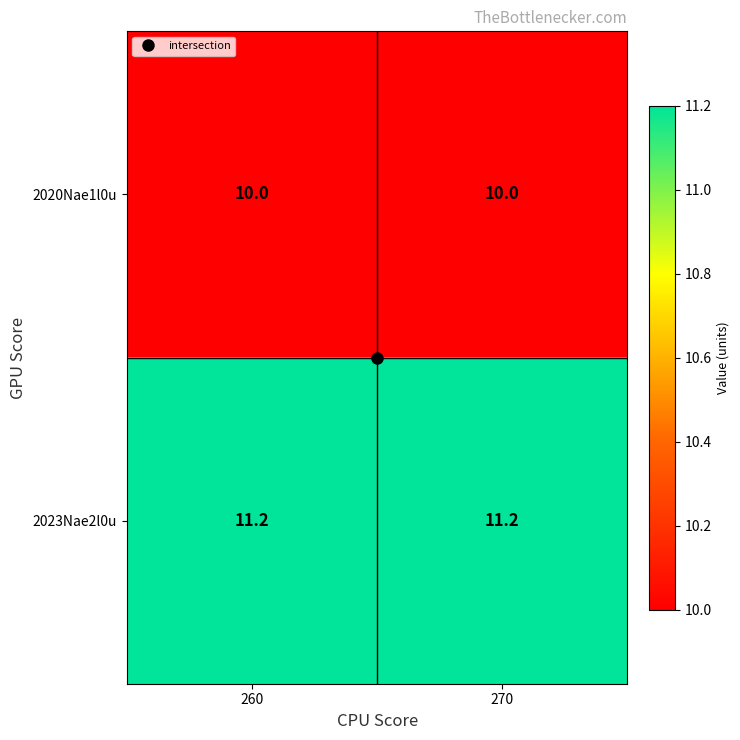

The 2023Nae2l0u series shows 18.7 at 260. True or false?

False